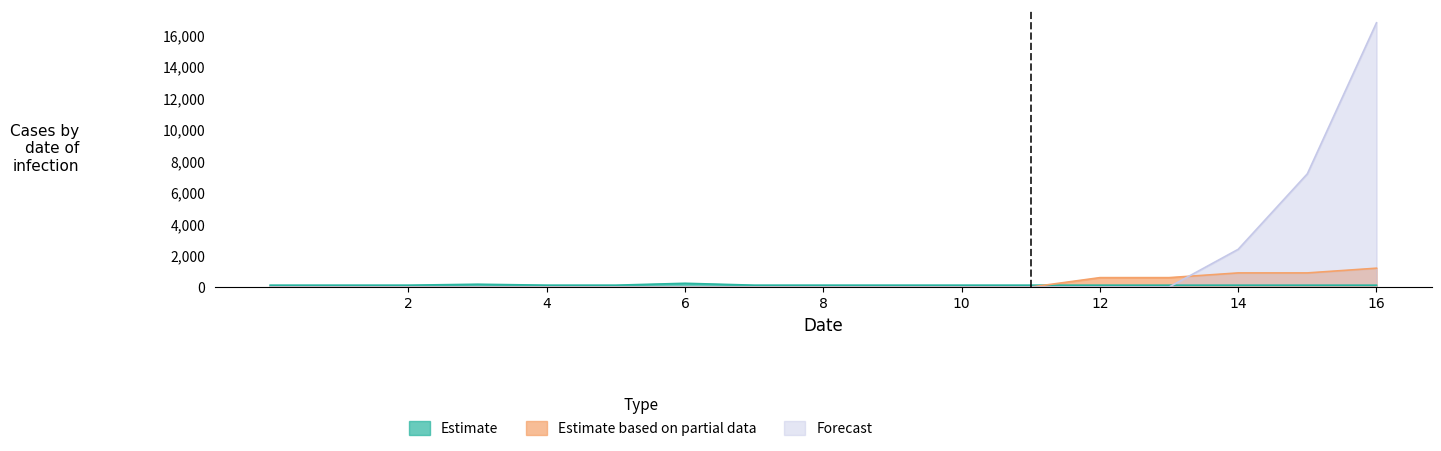

Which series has the widest spread of values?

Forecast